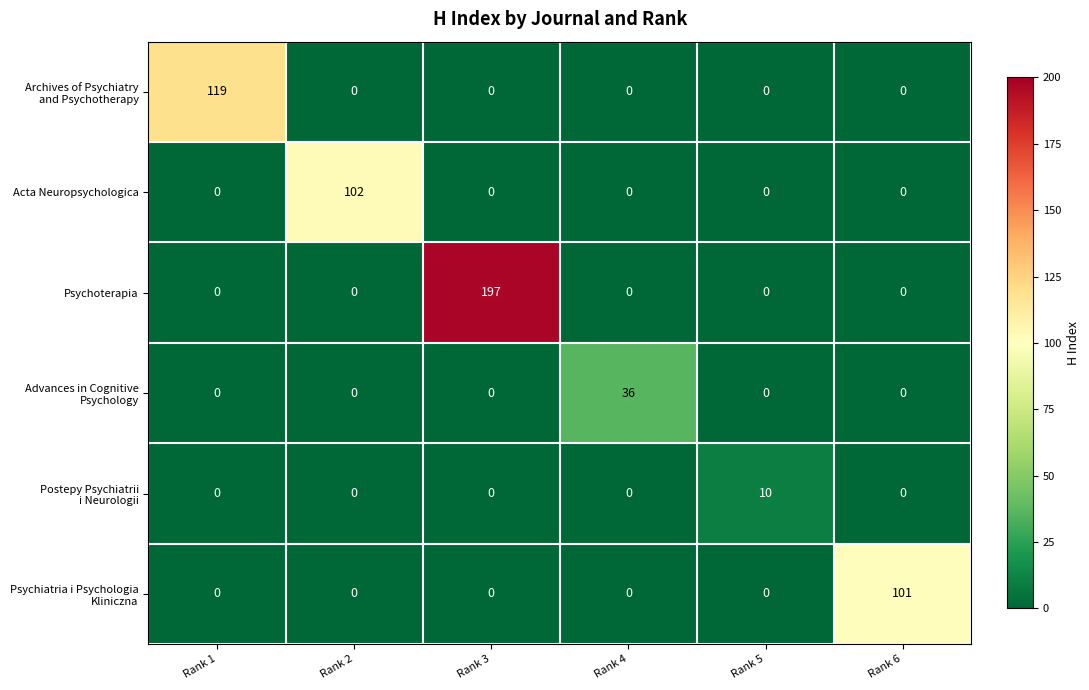

What is the difference between the maximum and minimum values in the Psychoterapia series?

197